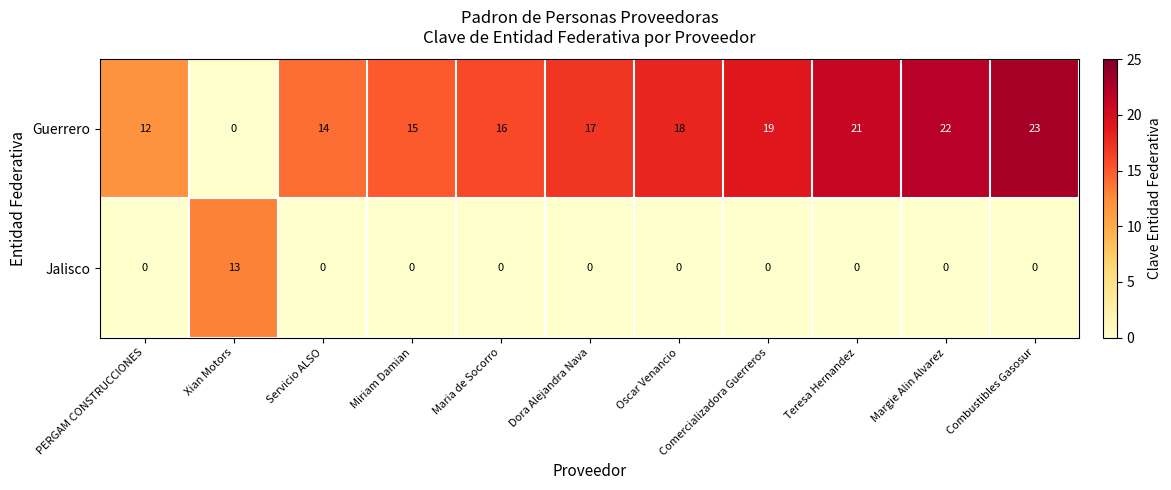

What is the spread (max minus min) of values at Combustibles Gasosur?

23